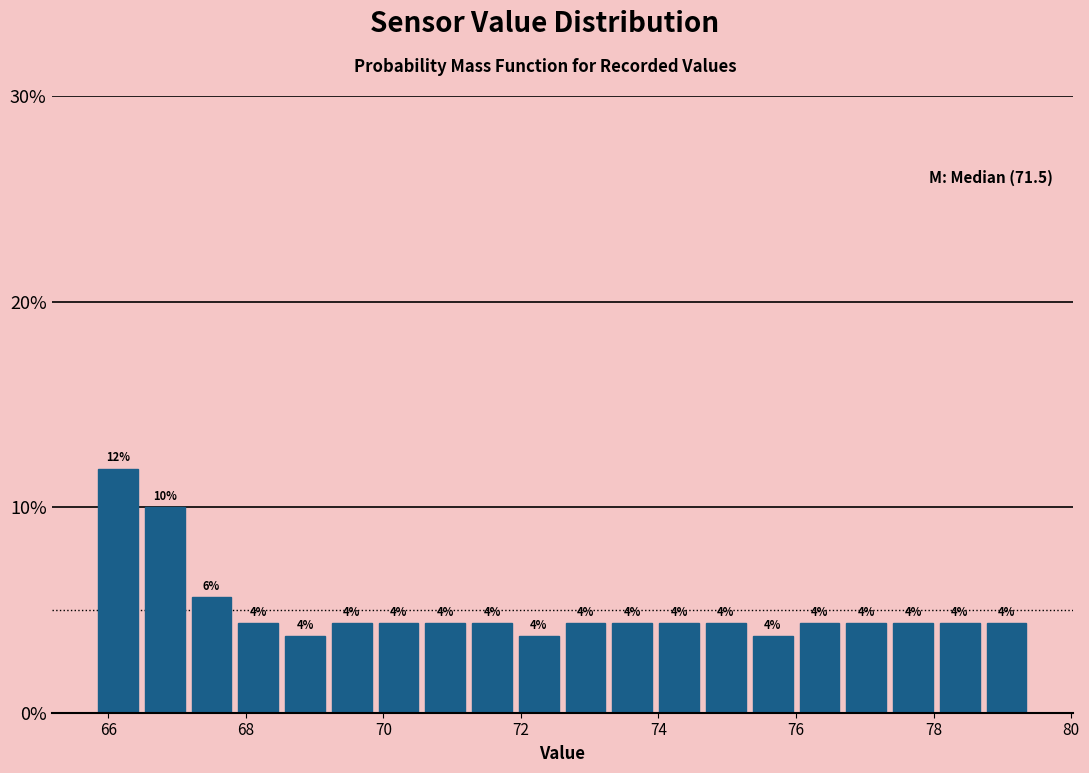

Read against the x-axis, roughly where is the centre of the tallest bar?

66.2